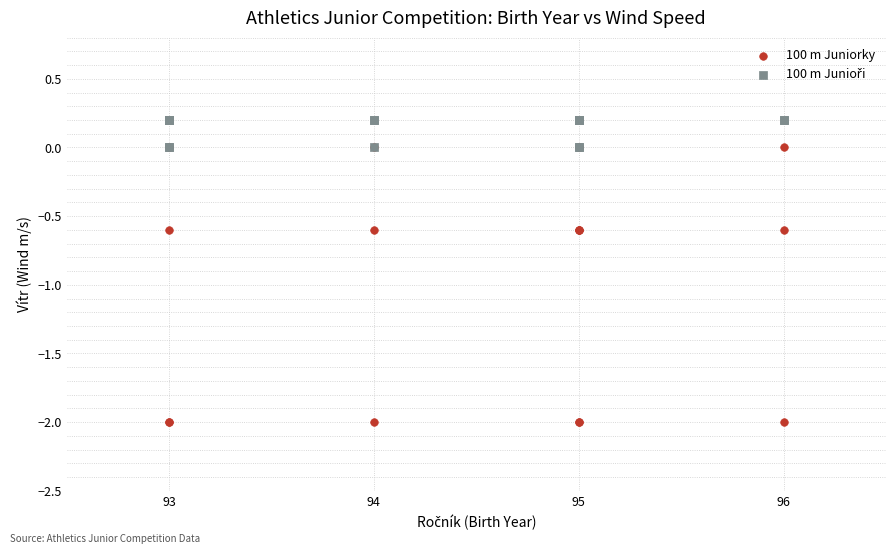

Which series reaches the minimum Y coordinate?

100 m Juniorky